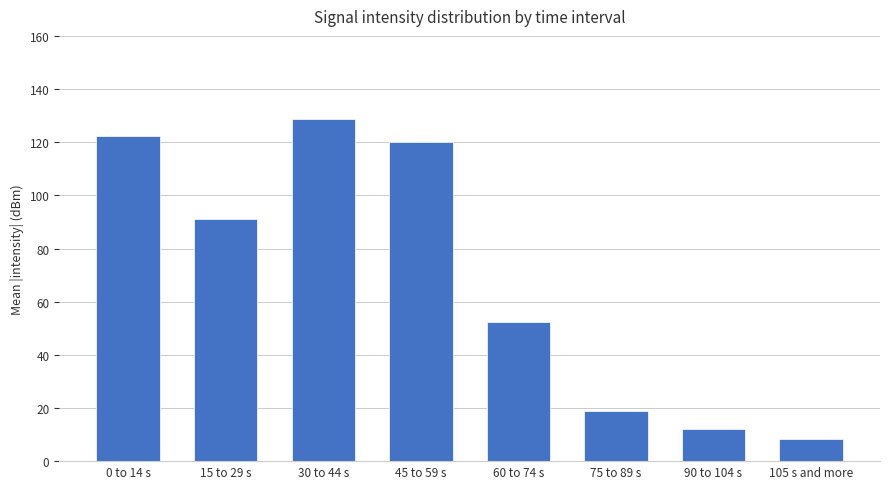

Does the chart contain stacked bars?

No